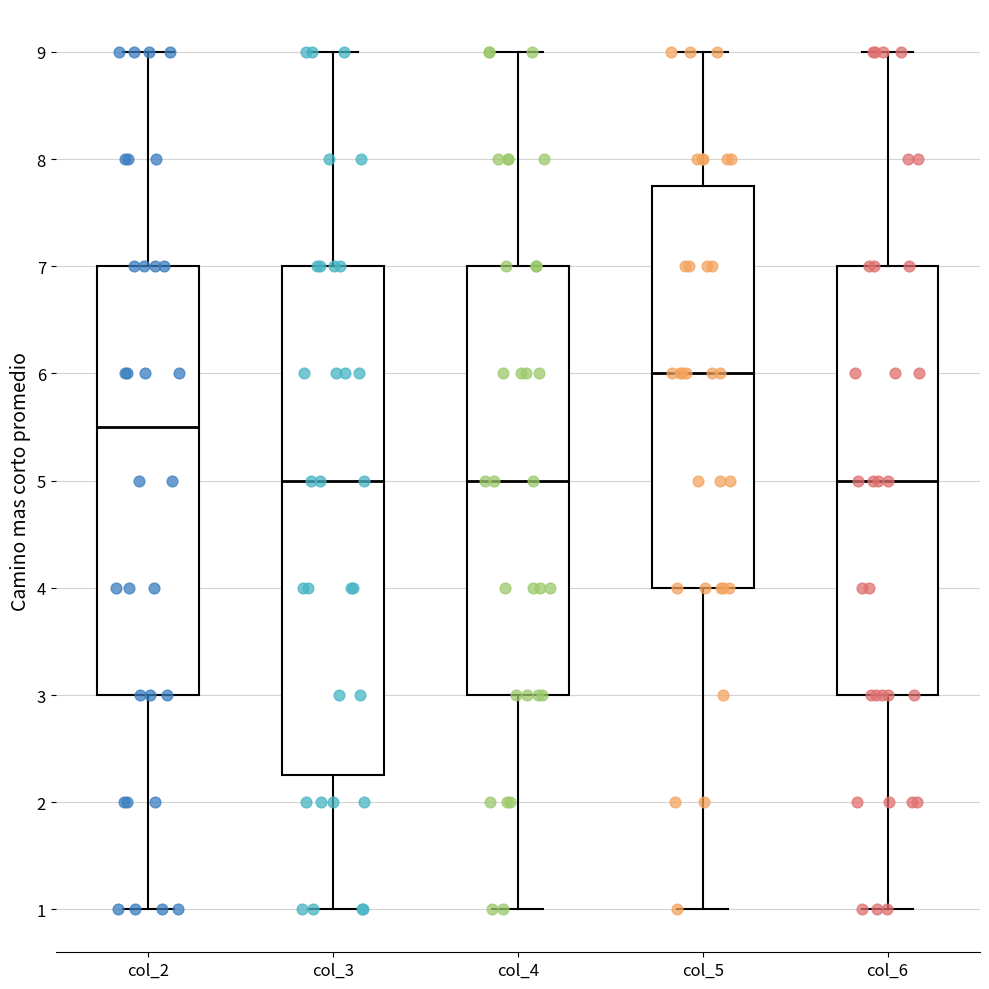

Reading left to right, read every box against the y-axis: the position of its median line, the range the box covers, and the ends of its whiskers. The values are not printed on the chart, so give them approximately, as read against the axis.

col_2: median 5.5, box 3.0 to 7.0, whiskers 1.0 to 9.0
col_3: median 5.0, box 2.3 to 7.0, whiskers 1.0 to 9.0
col_4: median 5.0, box 3.0 to 7.0, whiskers 1.0 to 9.0
col_5: median 6.0, box 4.0 to 7.8, whiskers 1.0 to 9.0
col_6: median 5.0, box 3.0 to 7.0, whiskers 1.0 to 9.0